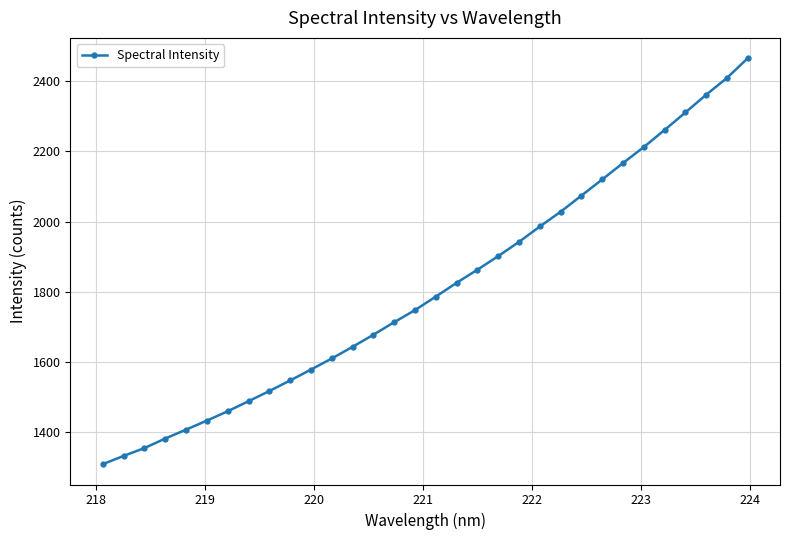

What is the difference between the second highest and minimum values?

1099.7